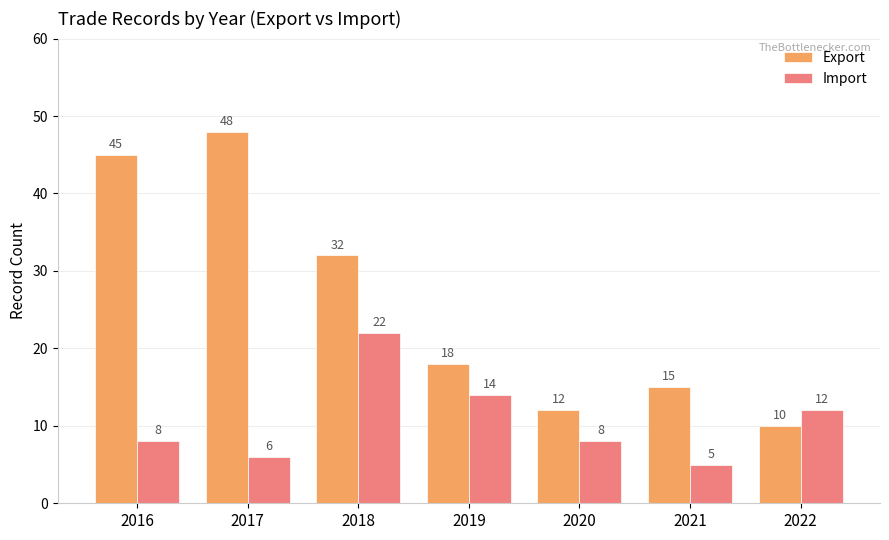

Which series has the largest total across all categories?

Export